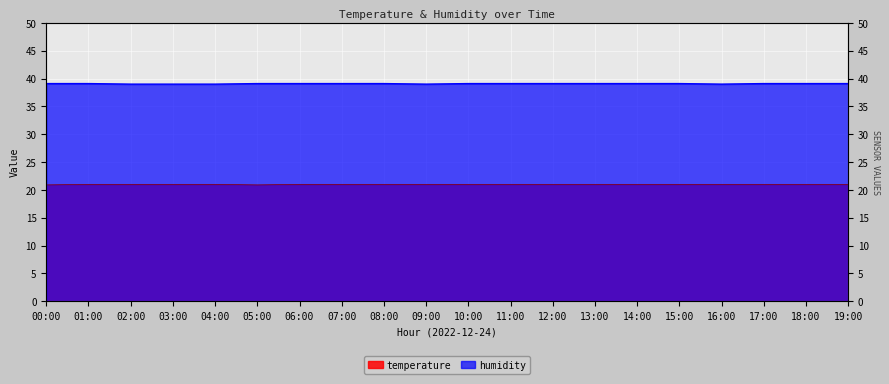

Which category has the highest value in the temperature series?

01:00